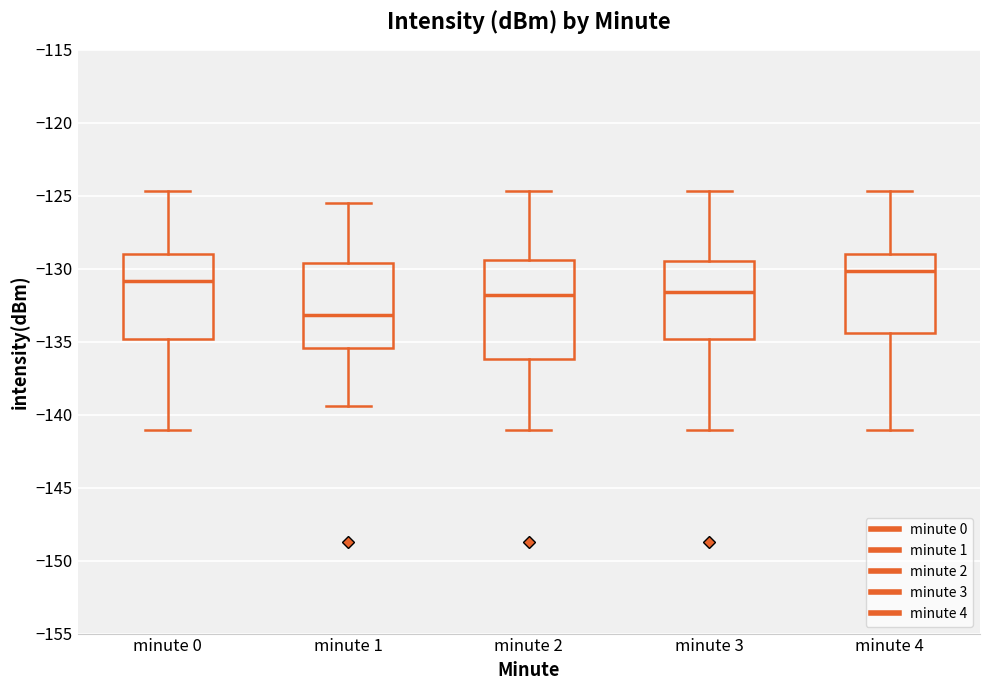

Where does the lower whisker of the box for minute 1 end on the y-axis? The values are not printed on the chart, so give them approximately, as read against the axis.

-139.5